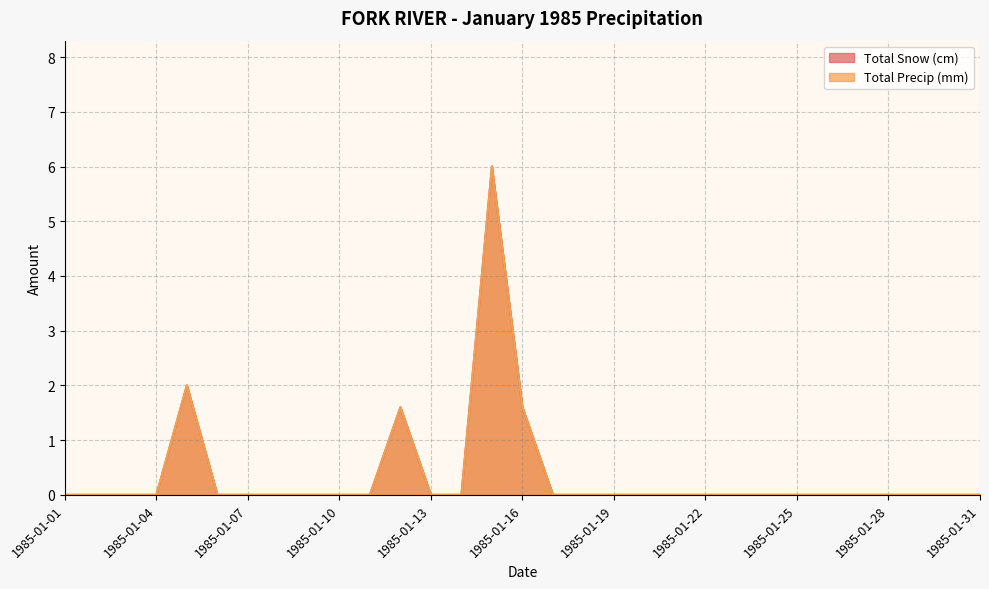

How many categories are shown in the chart?

31